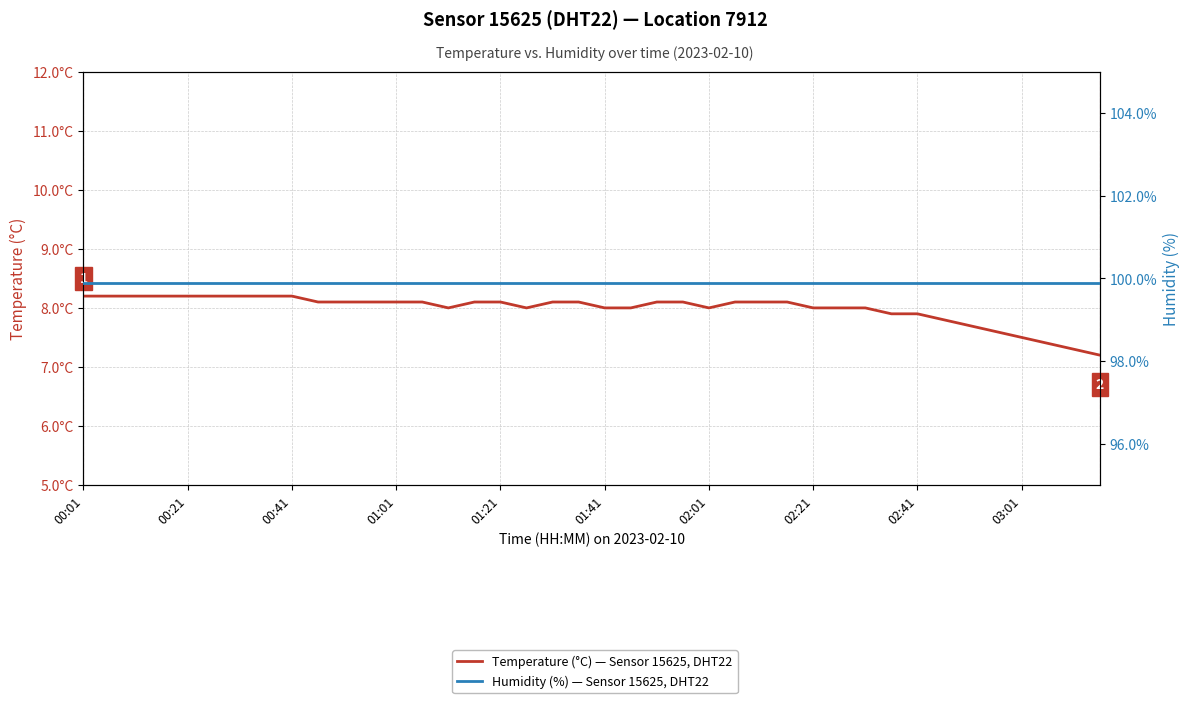

At which label is Humidity (%) — Sensor 15625, DHT22 closest to 99?

00:01